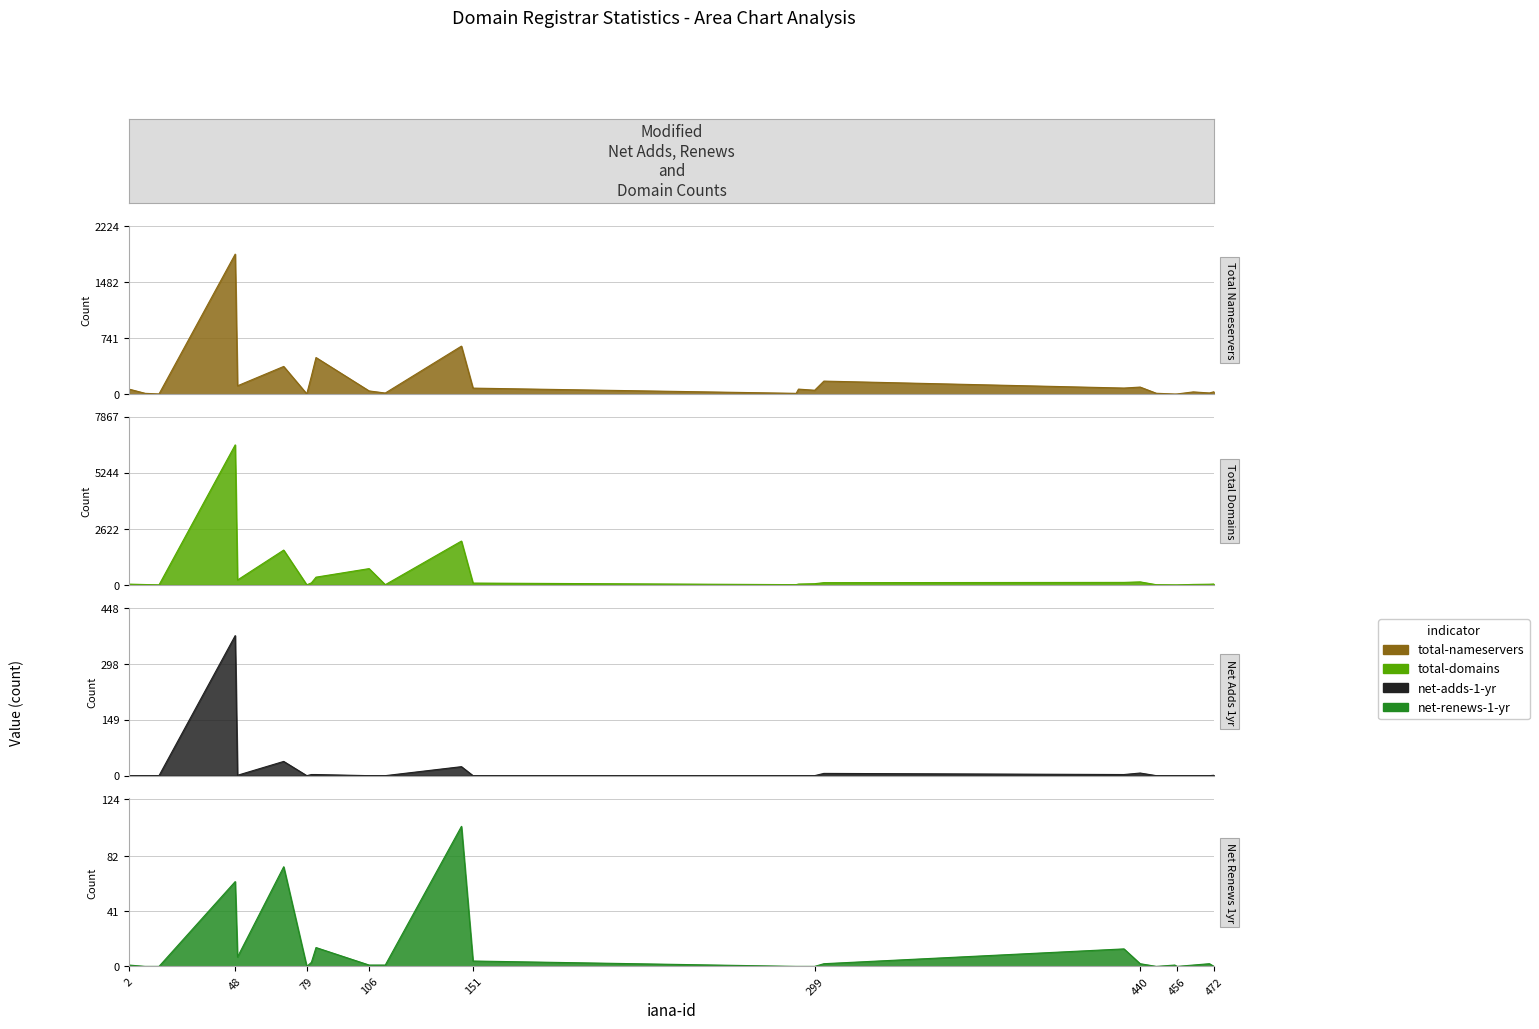

Which series changed the most between 440 and 455?

total-domains